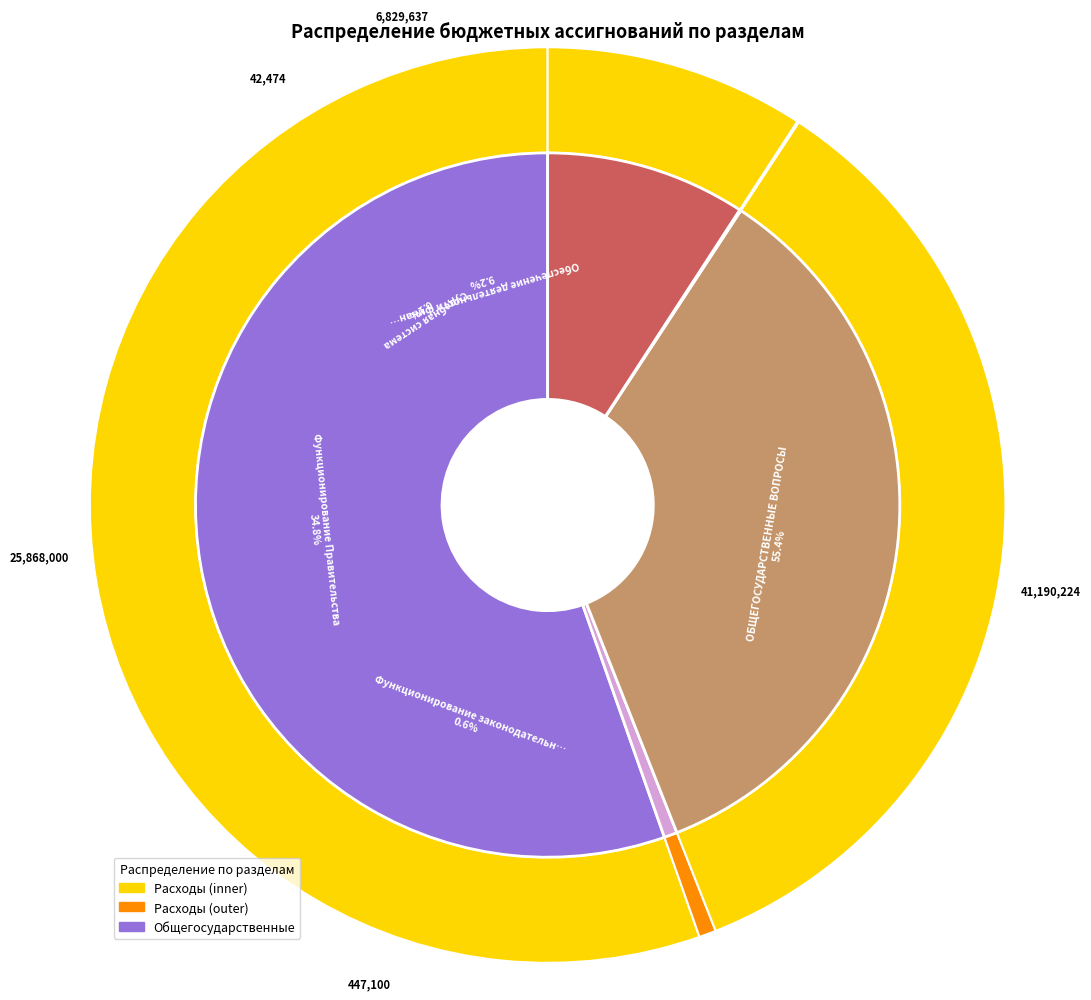

Does Функционирование Правительства account for over 50% of the chart?

No